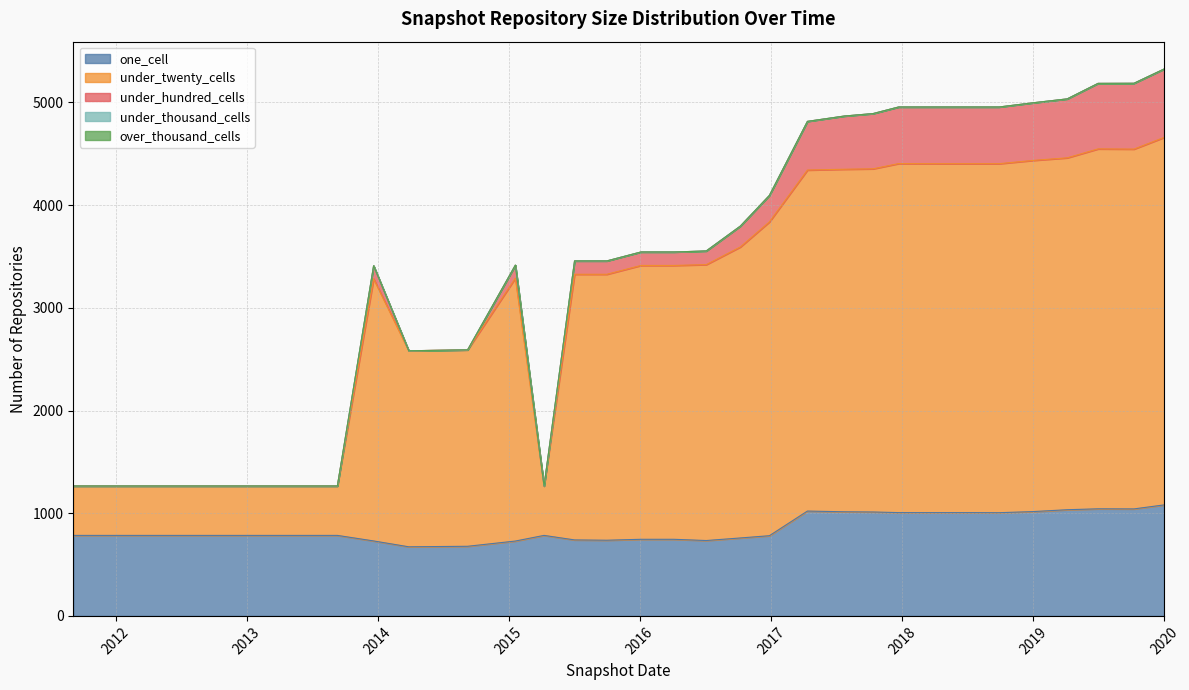

Rank the series by their maximum value, from lowest to highest.

under_thousand_cells, over_thousand_cells, under_hundred_cells, one_cell, under_twenty_cells